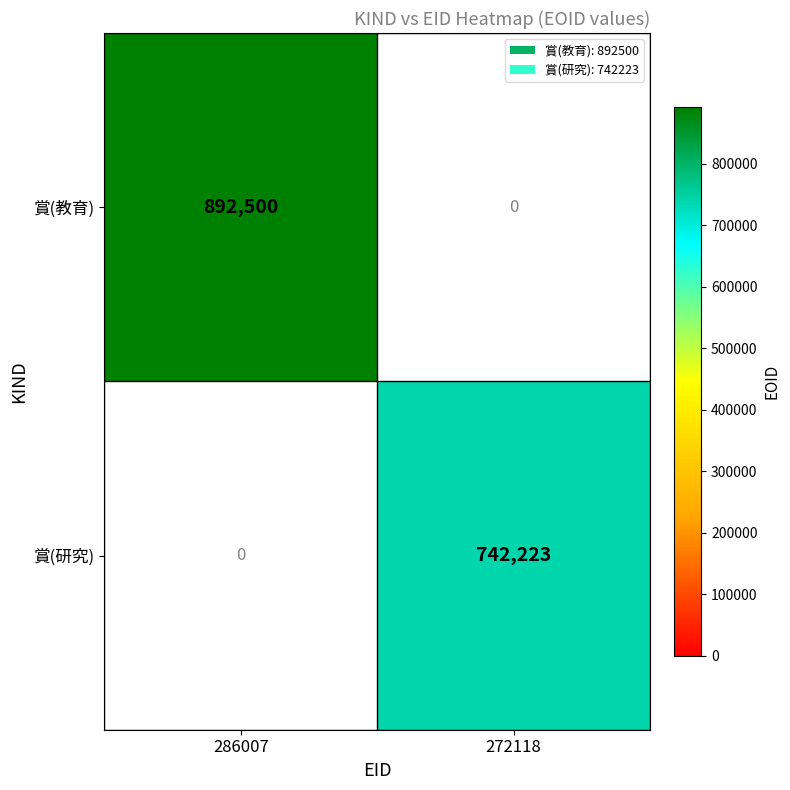

What is the difference between the 賞(教育) values at 286007 and 272118?

892500